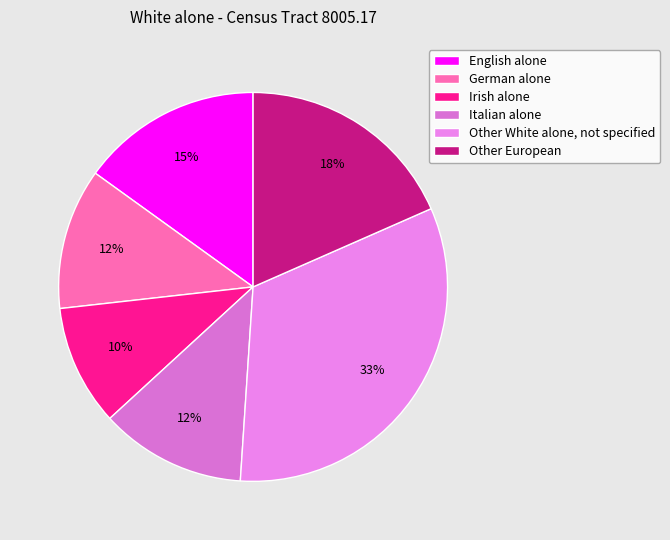

Is it true that Other White alone, not specified is 33% of the pie?

True